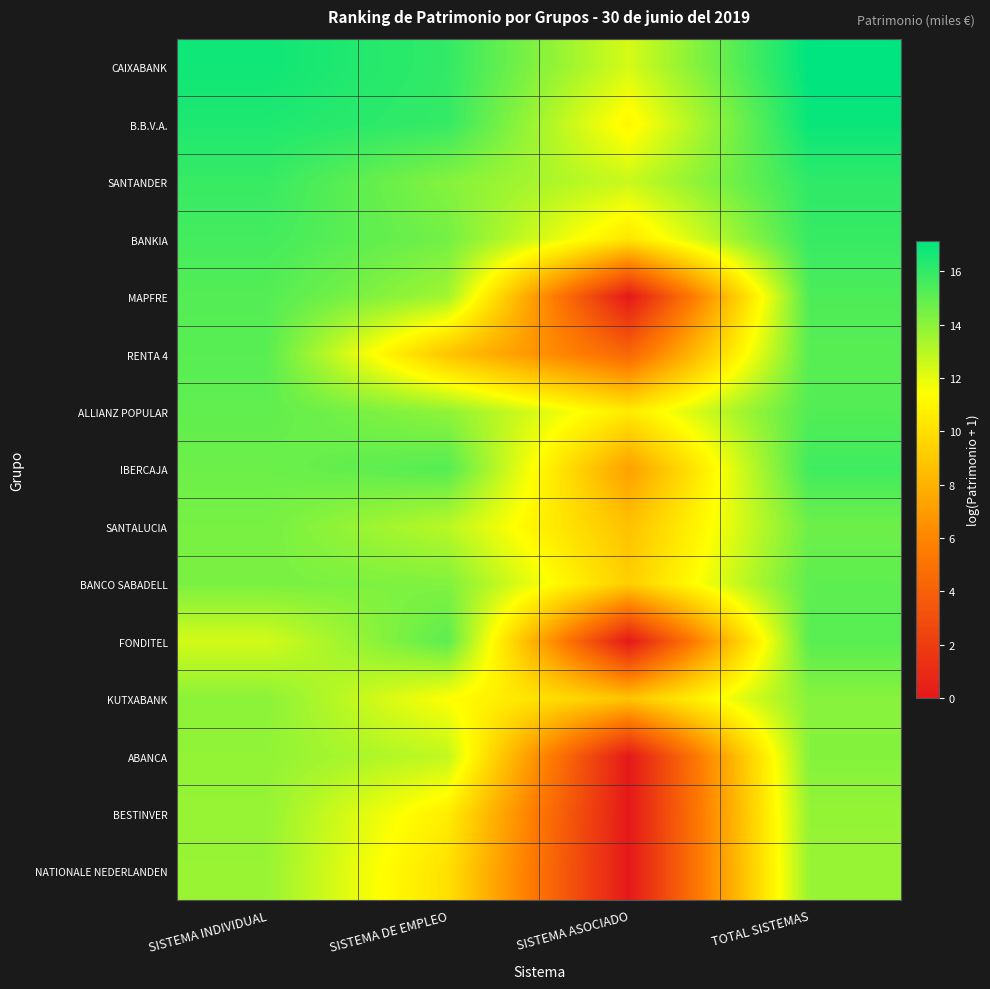

What is the total value across all series at SISTEMA INDIVIDUAL?

221.3